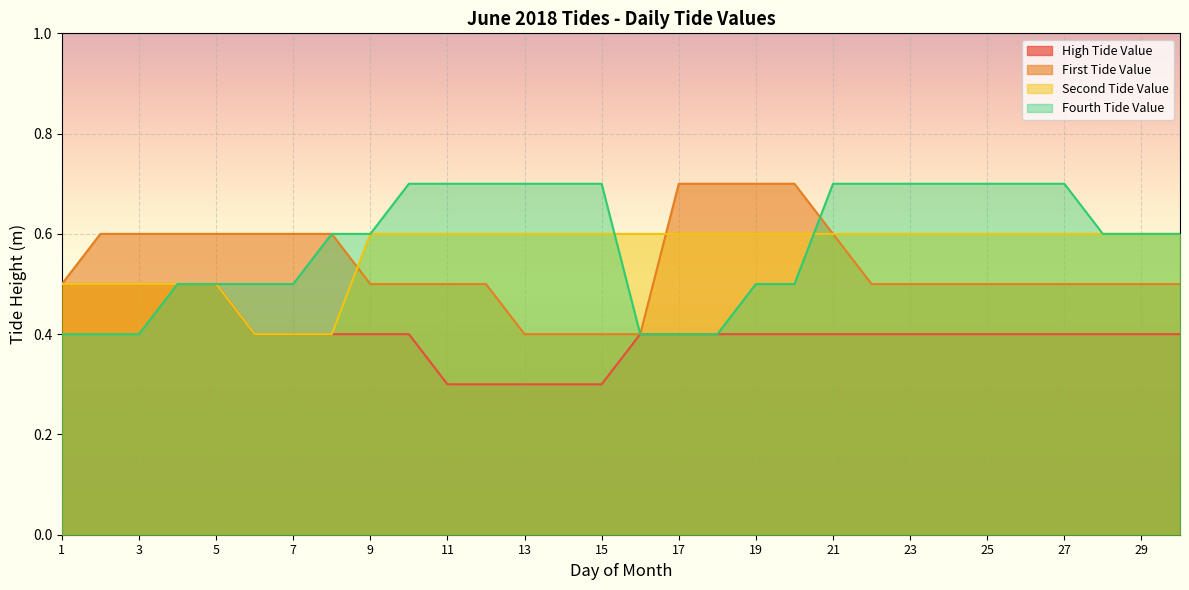

Which series has the widest spread of values?

First Tide Value